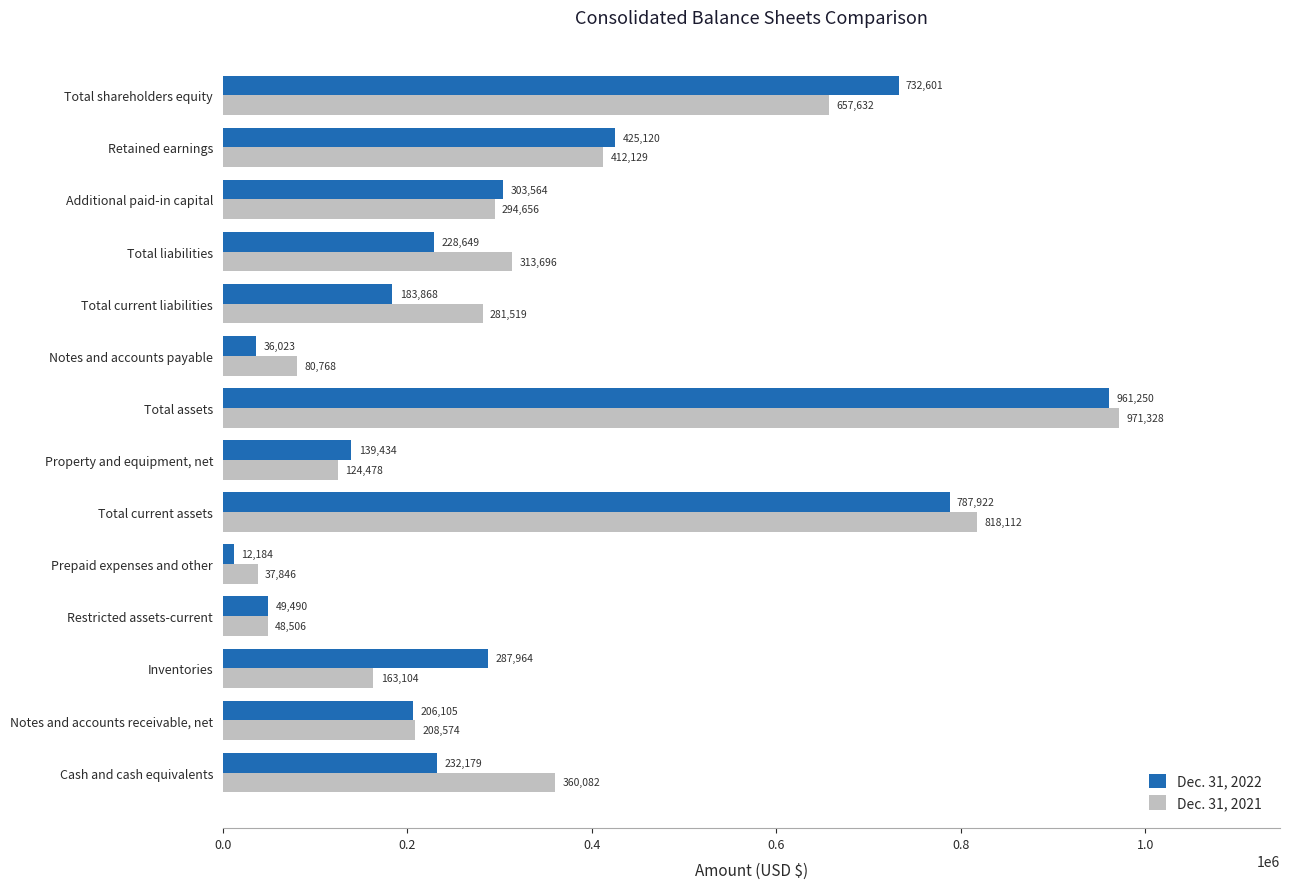

What is the sum of all Dec. 31, 2021 values?

4772430